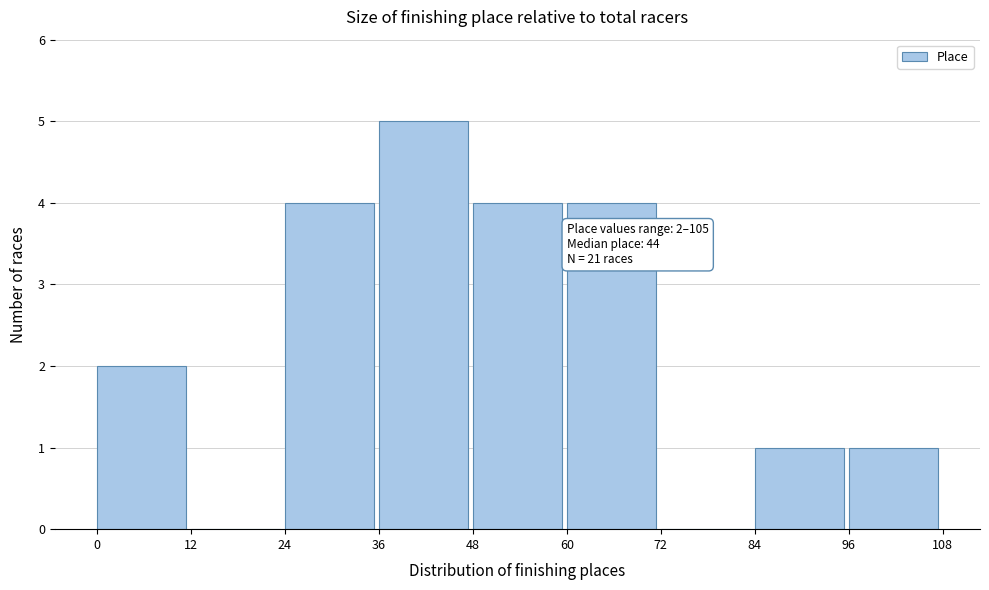

Over which range of the x-axis is the bar tallest?

36 to 48